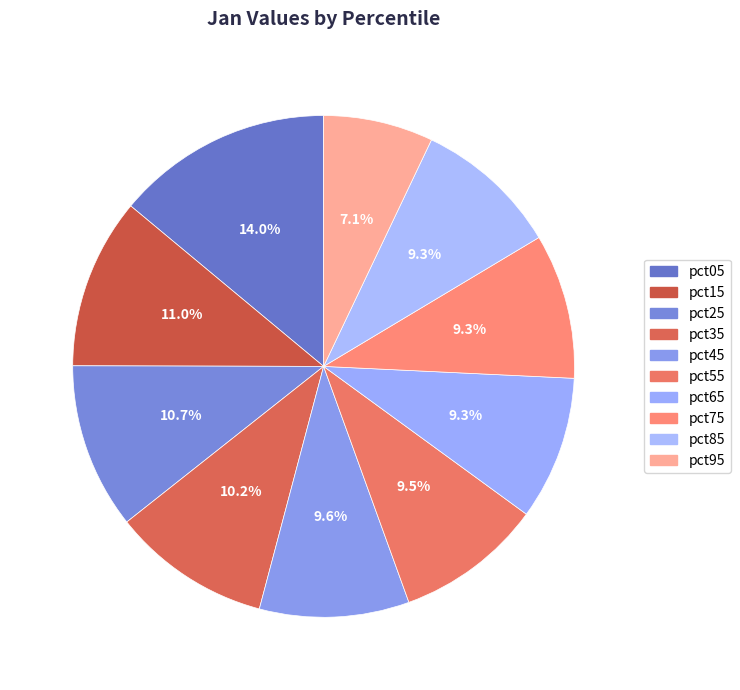

True or false: pct25 accounts for 22% of the total.

False